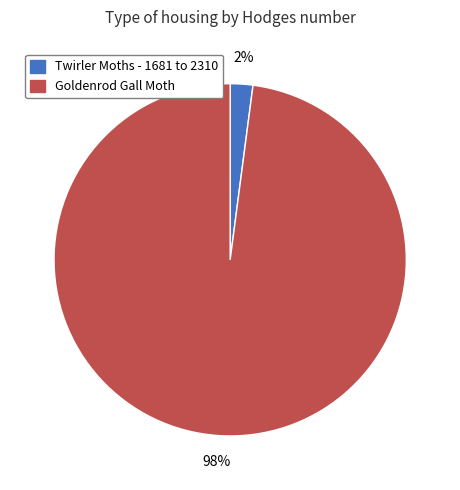

To the nearest percent, what portion does Twirler Moths - 1681 to 2310 represent?

2%